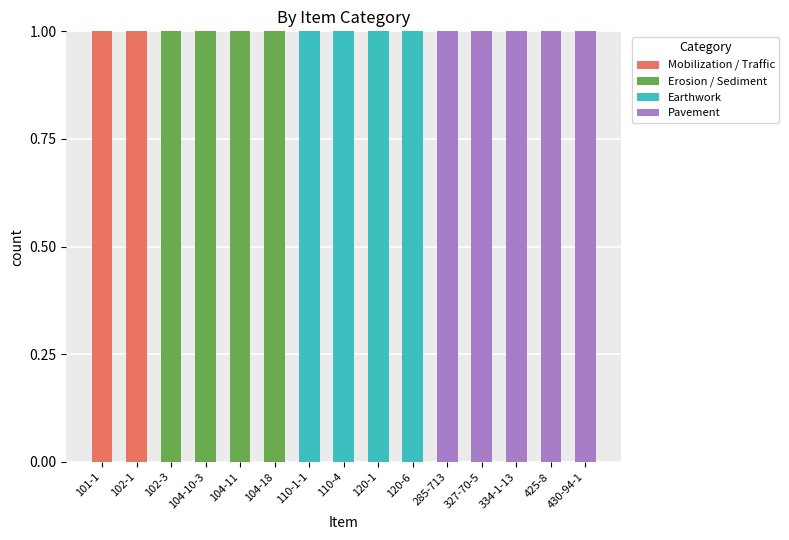

How many distinct data groups are displayed?

4